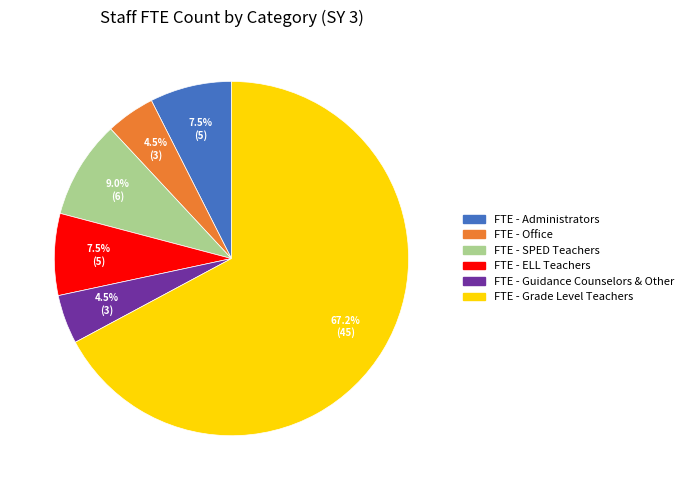

To the nearest percent, what portion does FTE - SPED Teachers represent?

9%